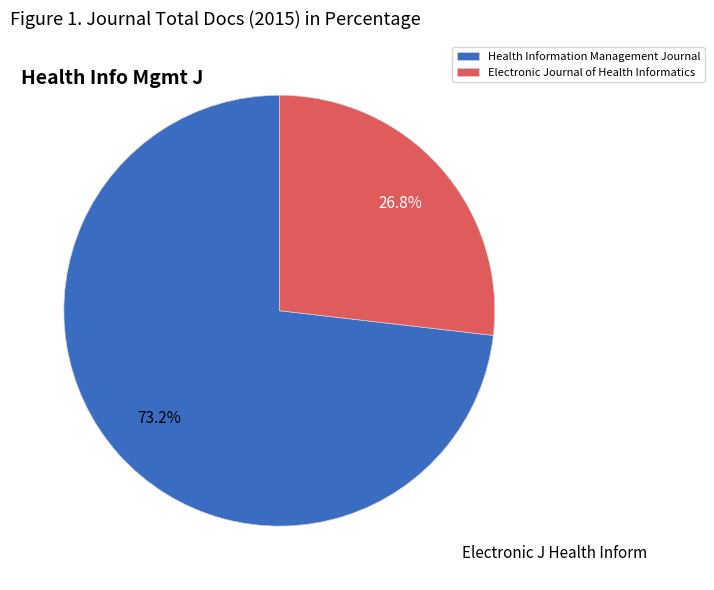

Do Health Information Management Journal and Electronic Journal of Health Informatics together represent more than half of the pie?

Yes